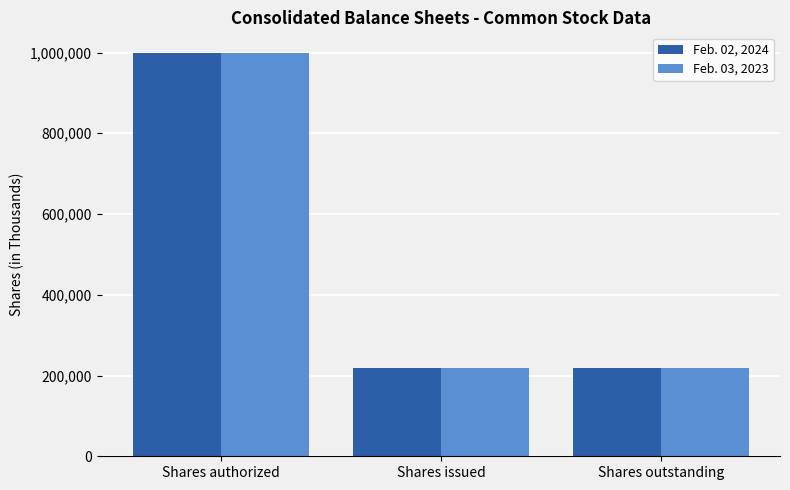

Does the chart contain stacked bars?

No